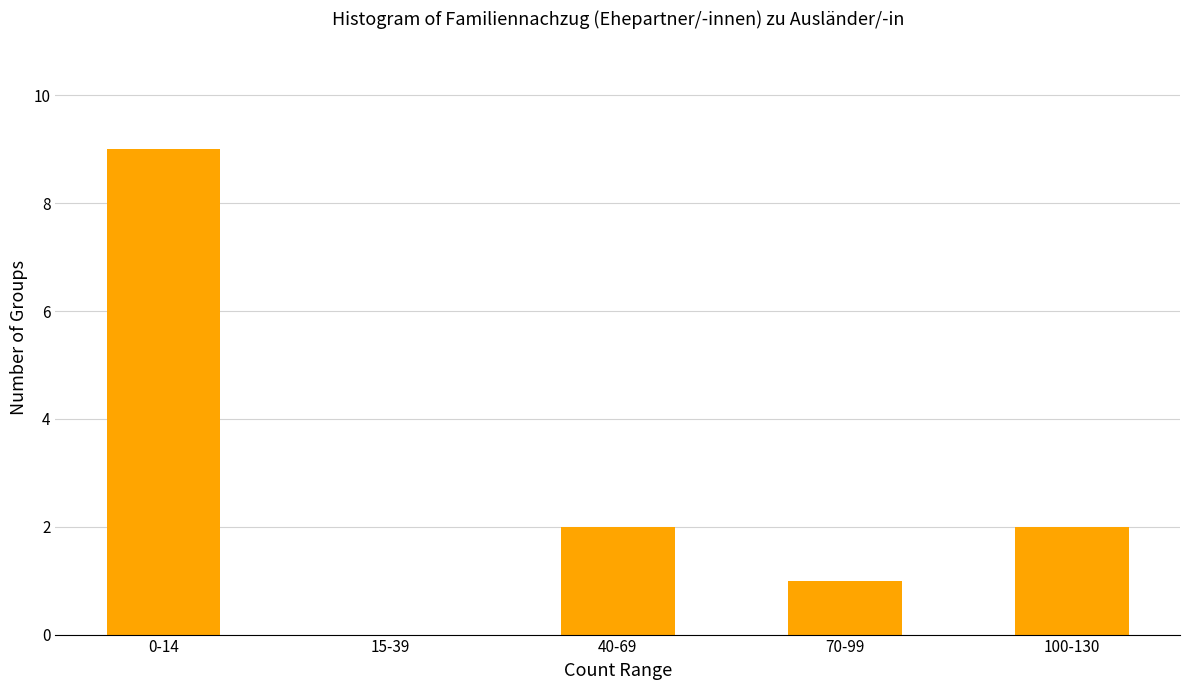

What is the greatest value displayed?

9